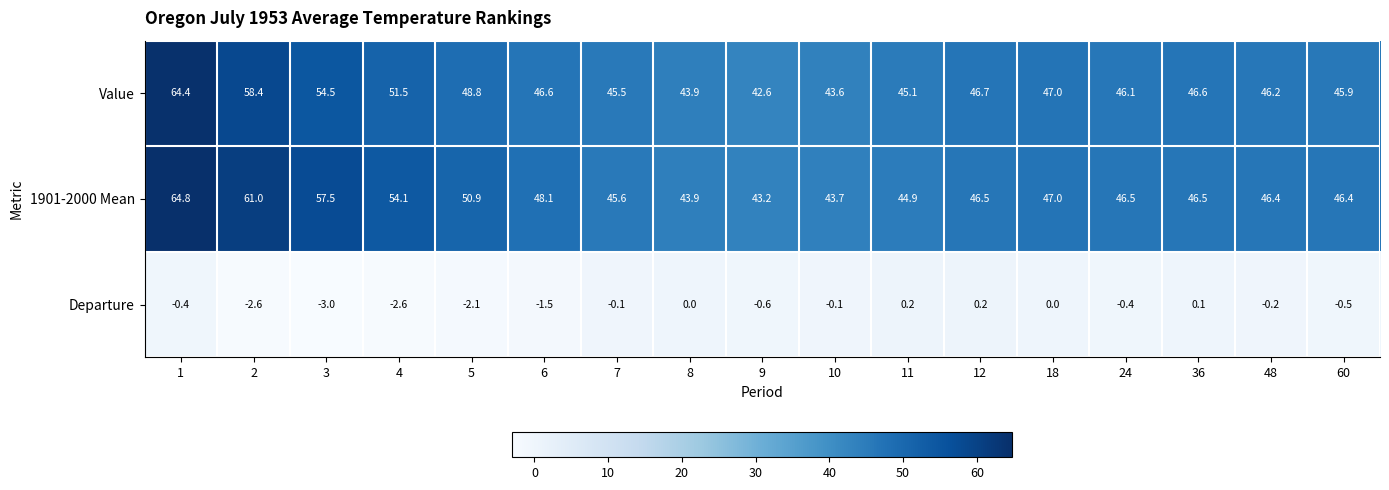

What is the spread (max minus min) of values at 11?

44.9